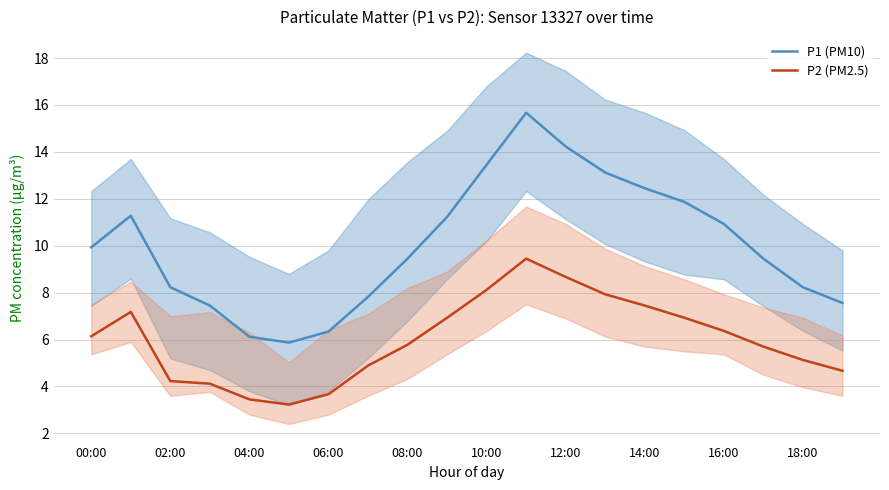

True or false: P1 (PM10) and P2 (PM2.5) intersect in this chart.

False